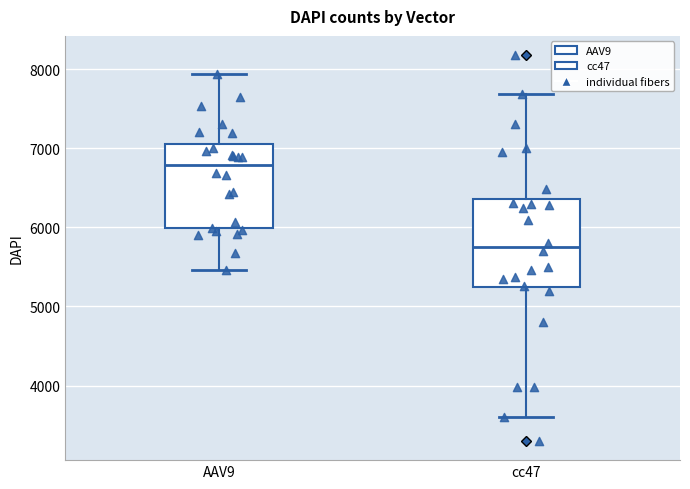

Reading left to right, transcribe this box plot: for each box, give where its median line is, the range the box spans, and where its two whiskers end, as read against the y-axis. The values are not printed on the chart, so give them approximately, as read against the axis.

AAV9: median 6800, box 6000 to 7000, whiskers 5500 to 7900
cc47: median 5800, box 5200 to 6400, whiskers 3600 to 7700